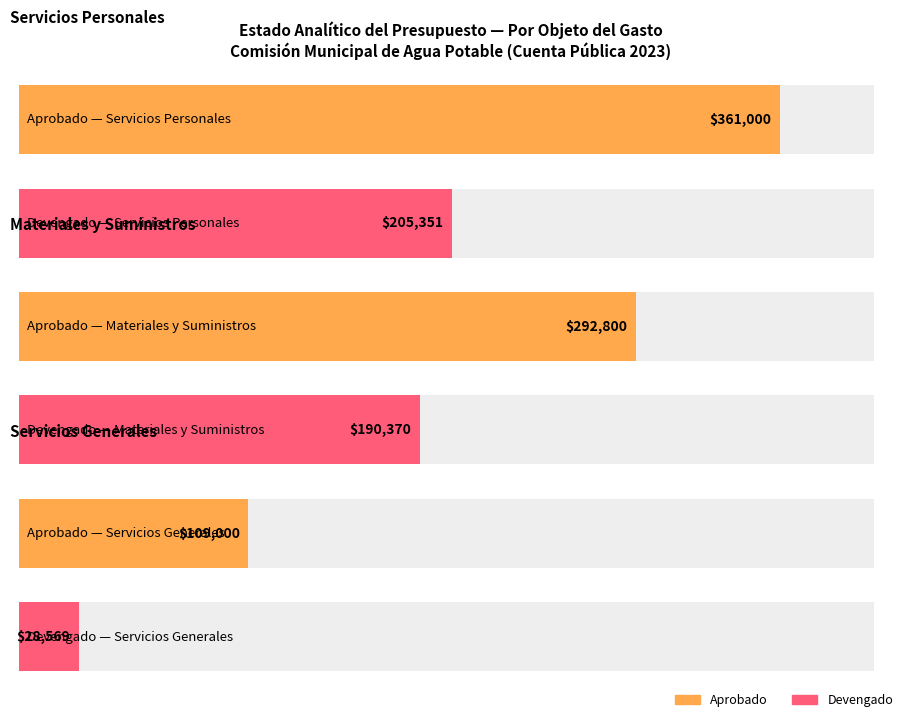

How many groups of bars are there?

3